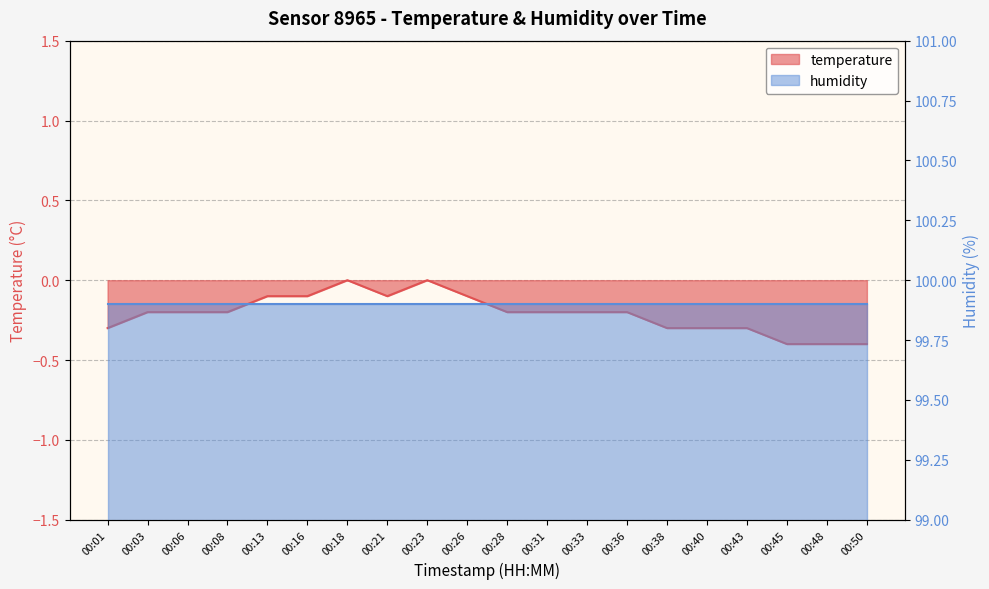

Which has a higher value, 00:33 or 00:21?

00:21